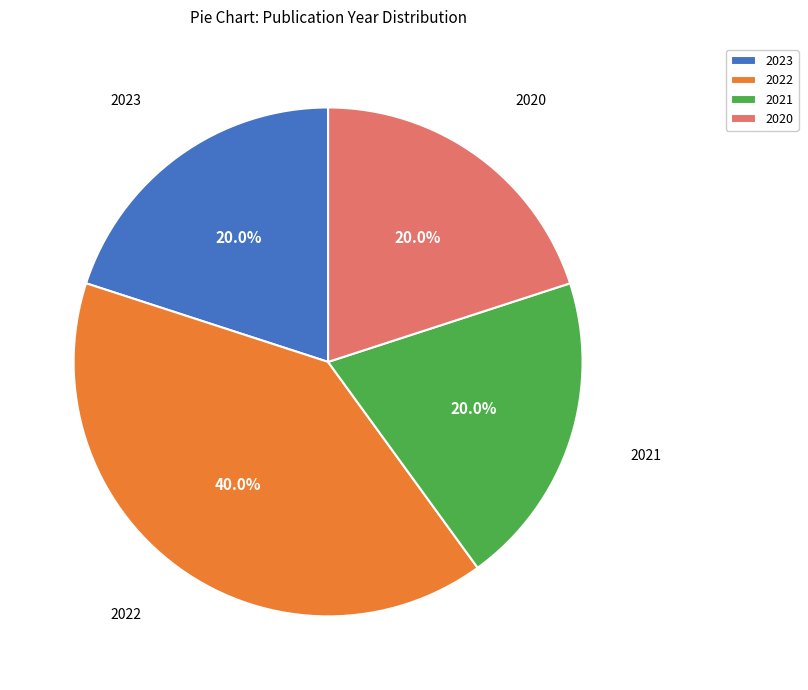

Is there any slice that represents more than half of the pie?

No